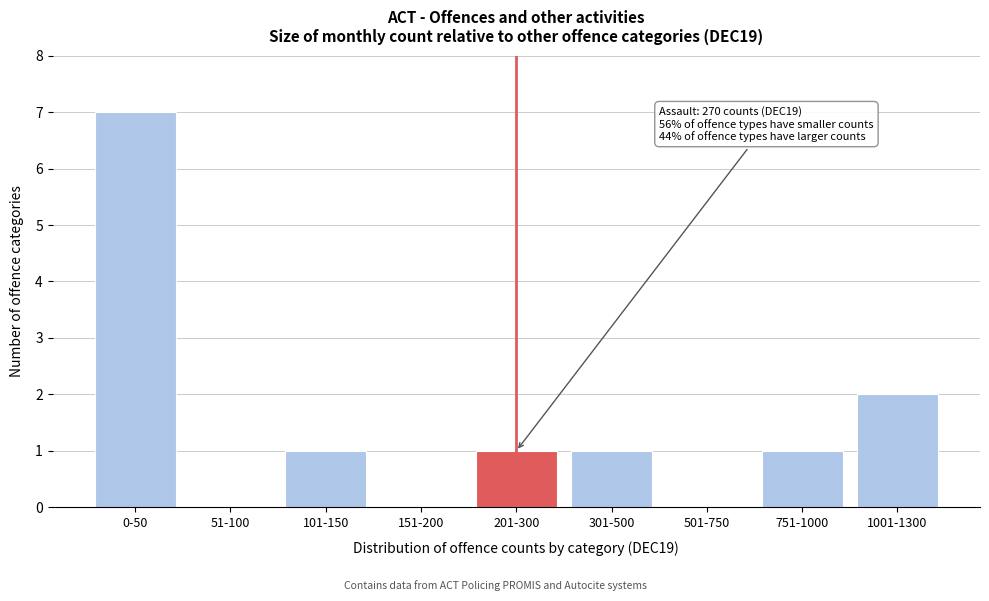

Reading left to right, extract all data points from this chart.

0-50=7	51-100=0	101-150=1	151-200=0	201-300=1	301-500=1	501-750=0	751-1000=1	1001-1300=2